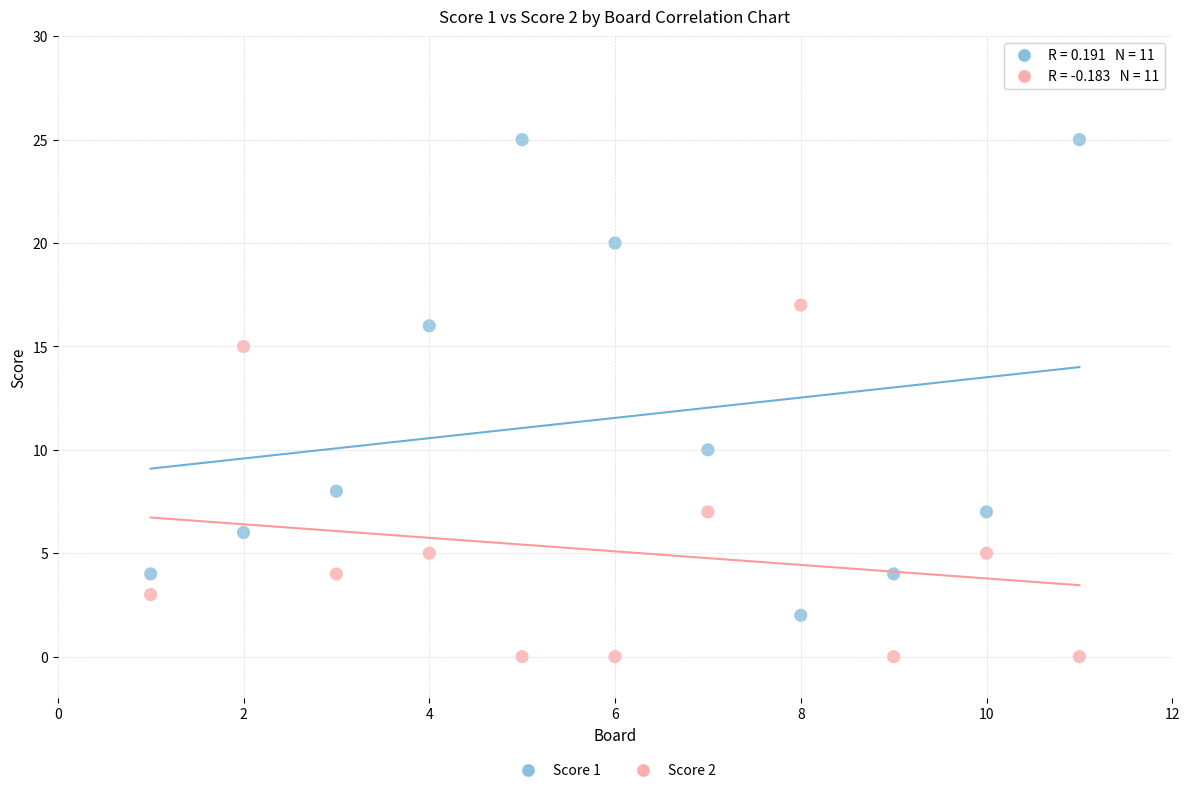

Which series has the largest Y range (max minus min)?

Score 1